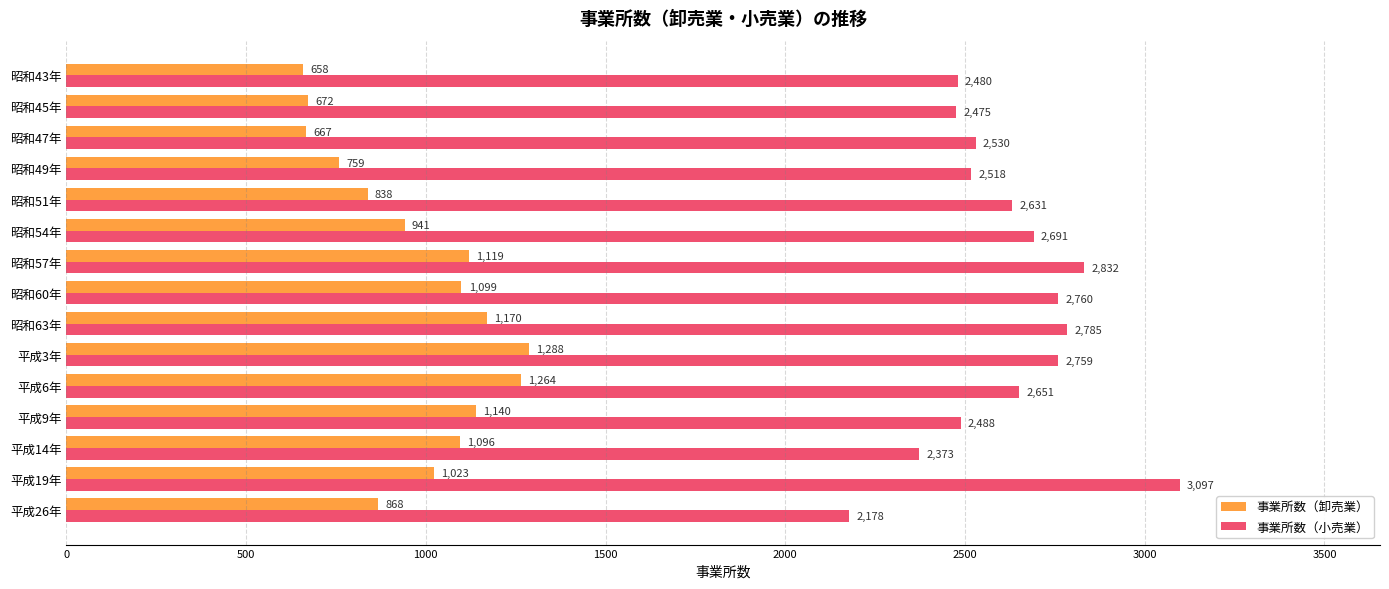

Which series has the largest total across all categories?

事業所数（小売業）